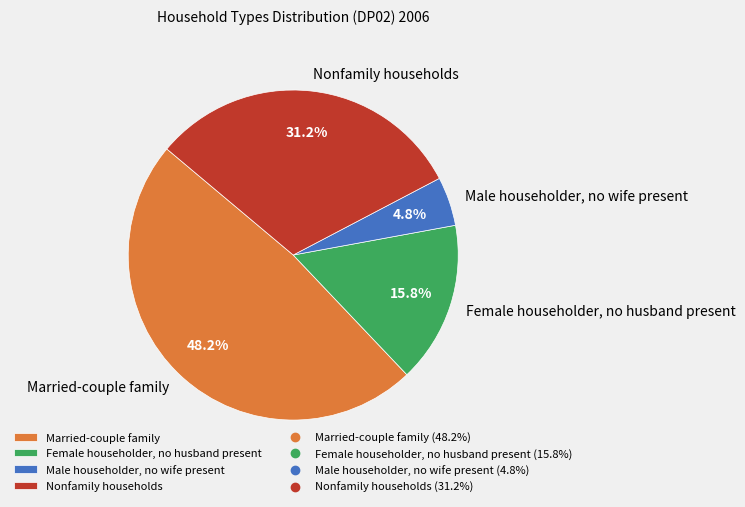

To the nearest percent, what portion does Female householder, no husband present represent?

16%